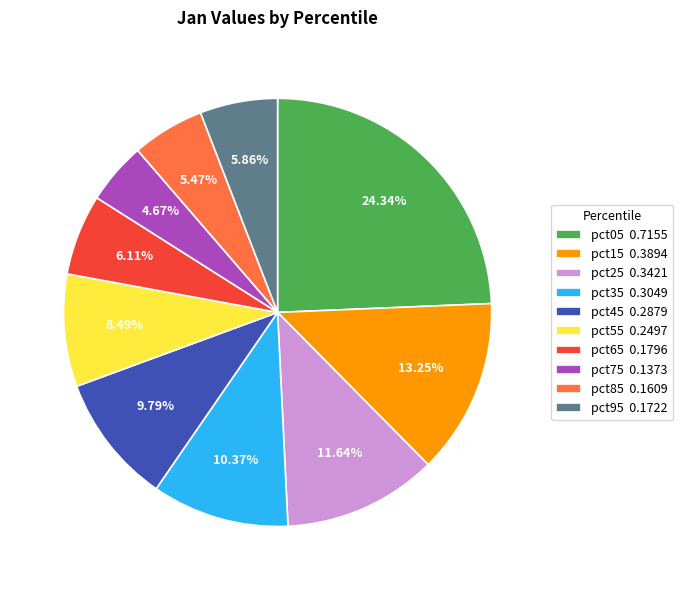

To the nearest percent, what percentage of the pie is pct25?

12%